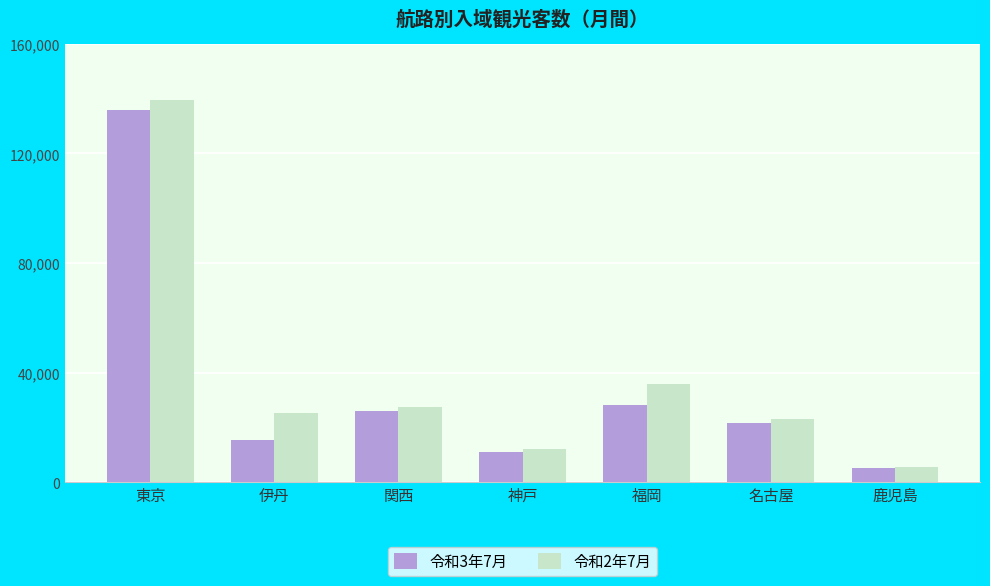

At which label is 令和2年7月 closest to 72500?

福岡